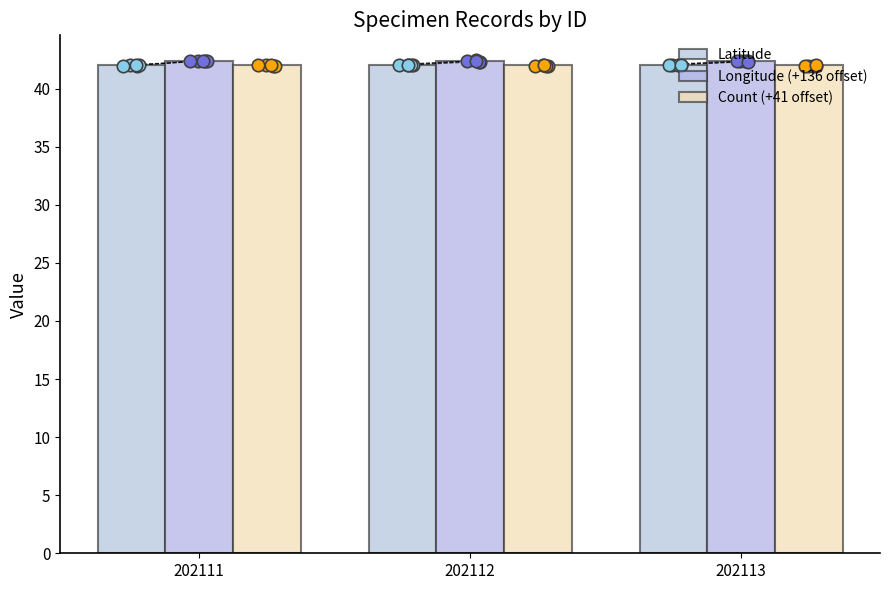

Is the value of Latitude at 202112 greater than the value of Longitude (+136 offset) at 202113?

No